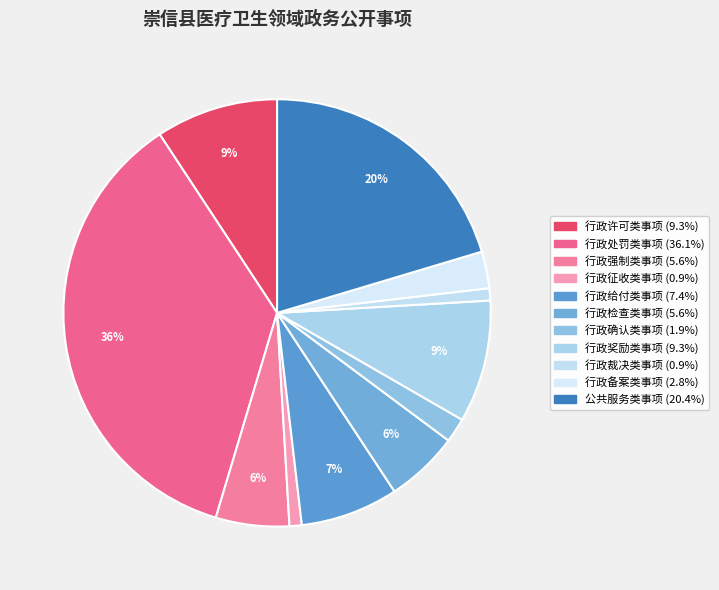

What is the largest slice in the pie chart?

行政处罚类事项